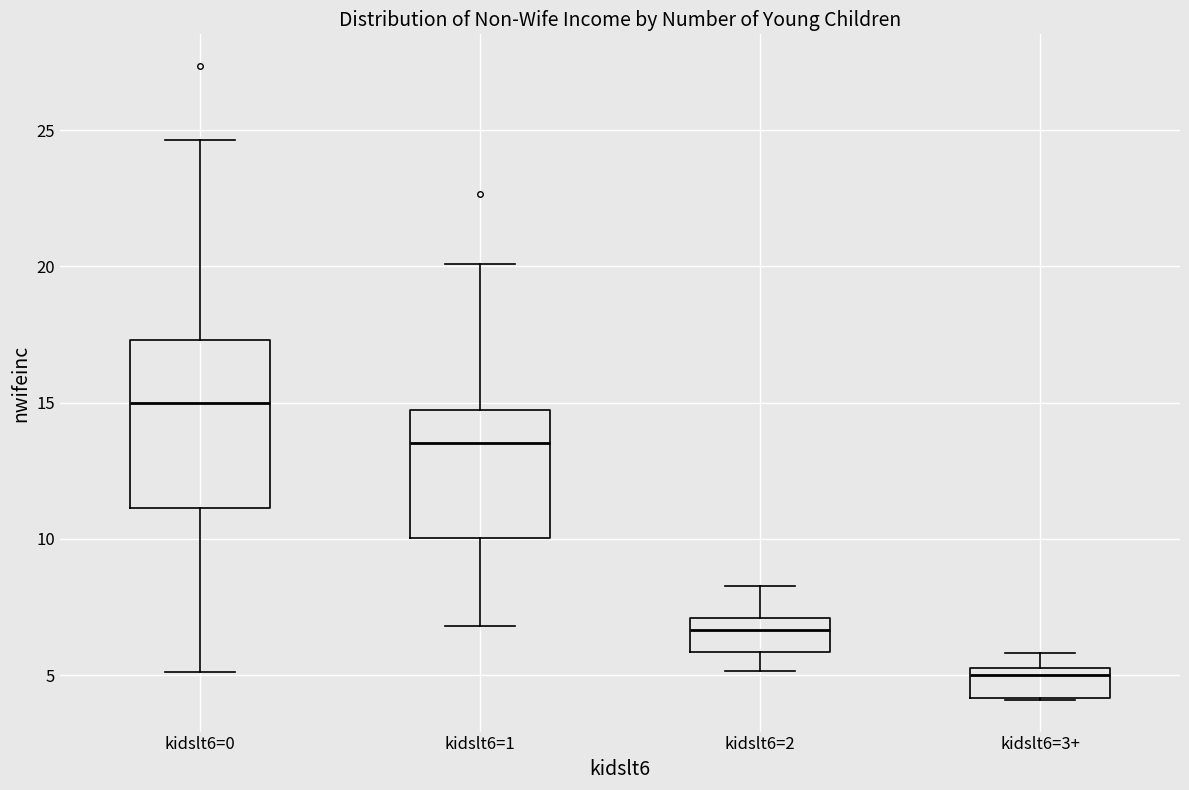

Which box is the tallest, from its lower edge to its upper edge?

kidslt6=0